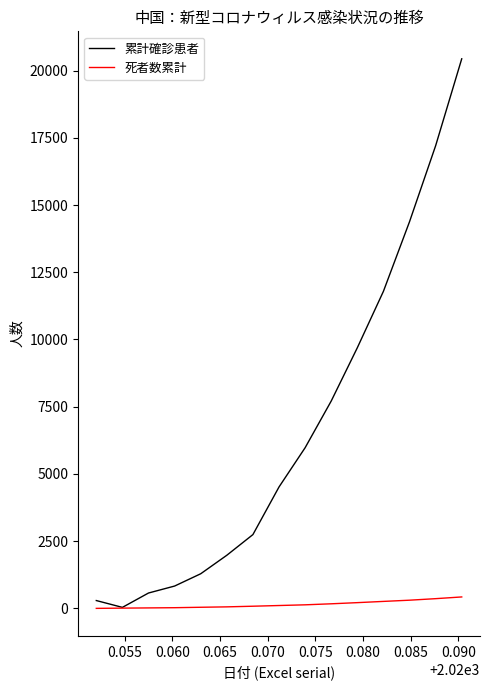

Rank the series by their average value, from lowest to highest.

死者数累計, 累計確診患者